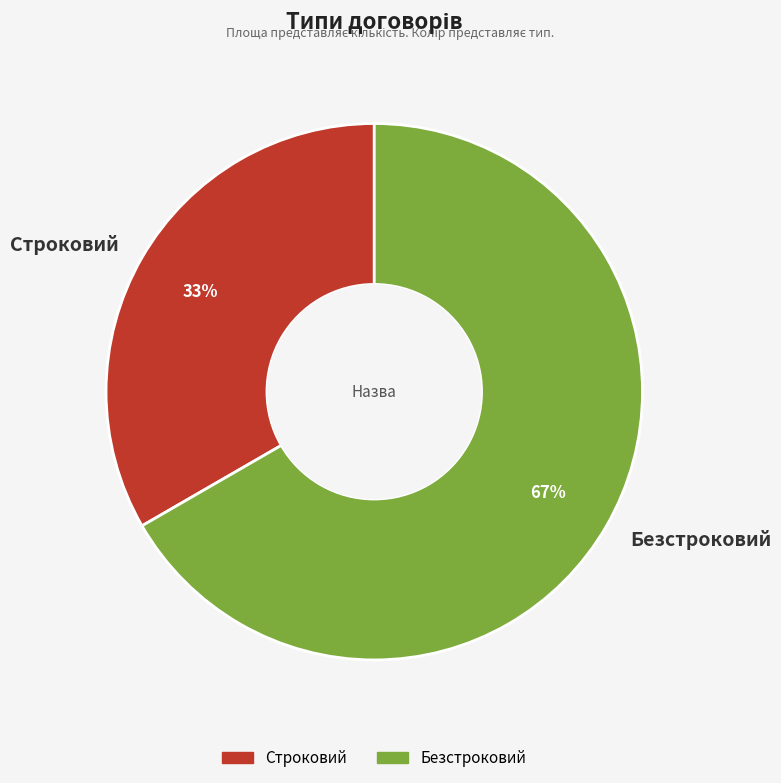

Is it true that Безстроковий is 76% of the pie?

False